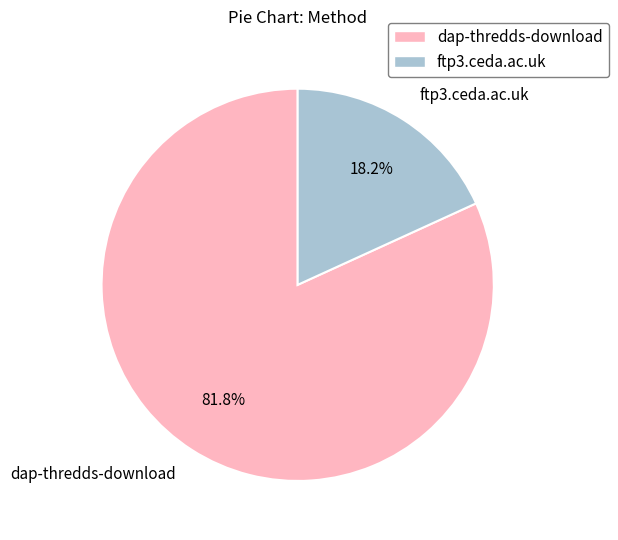

Which slice is the smallest?

ftp3.ceda.ac.uk